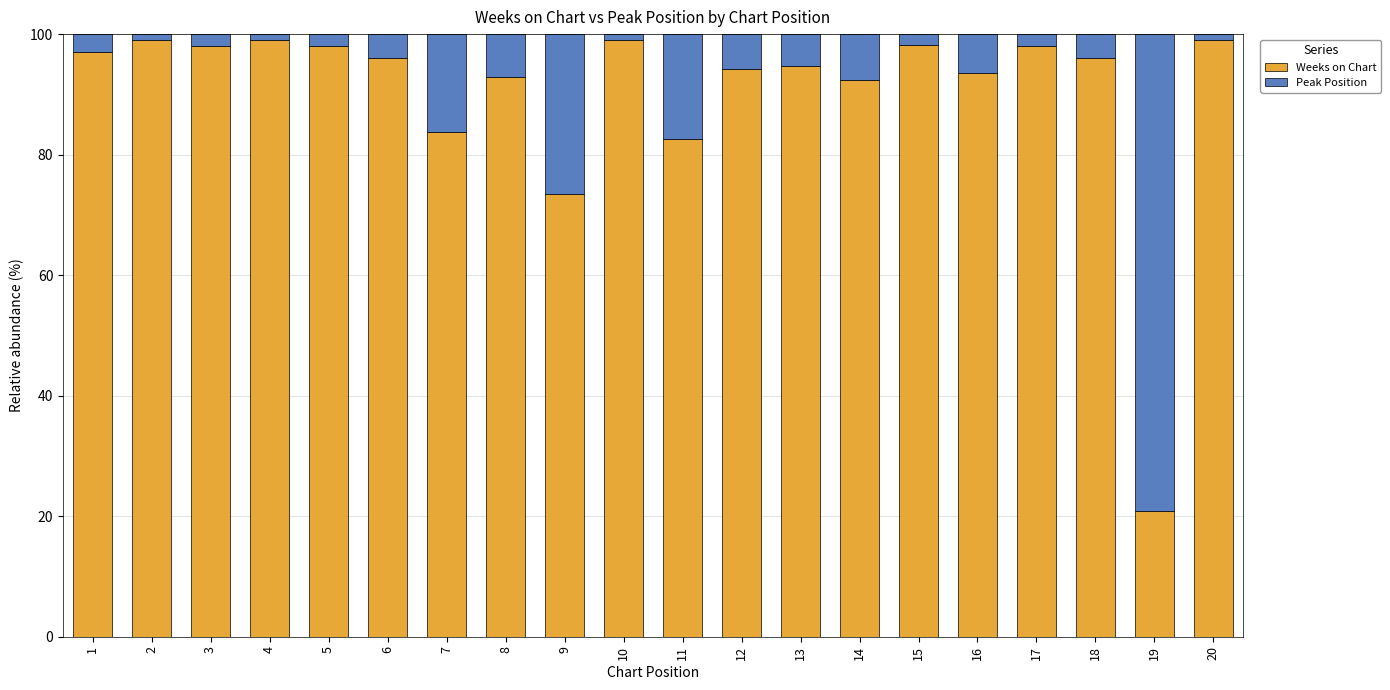

At which label does Weeks on Chart reach its minimum?

19